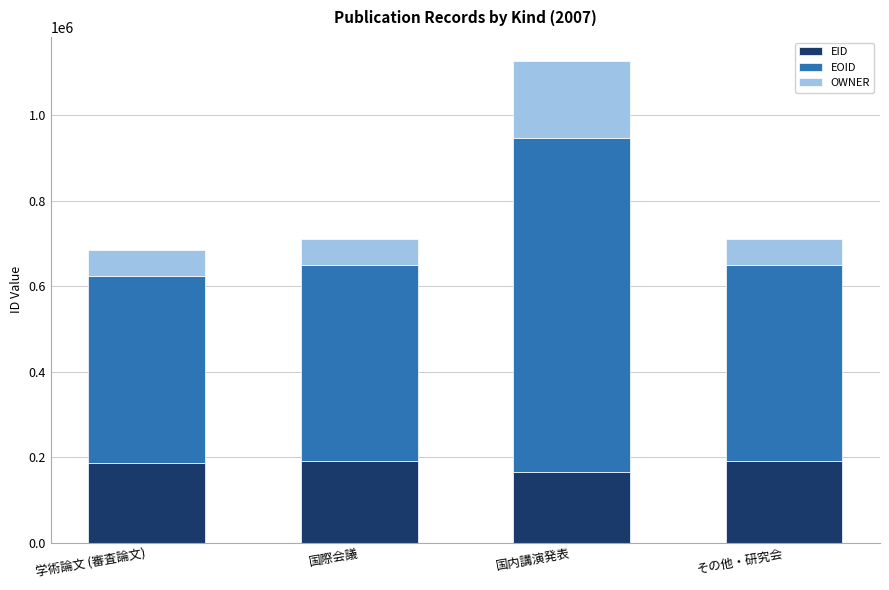

Is it true that EID equals 185831 at 学術論文 (審査論文)?

True